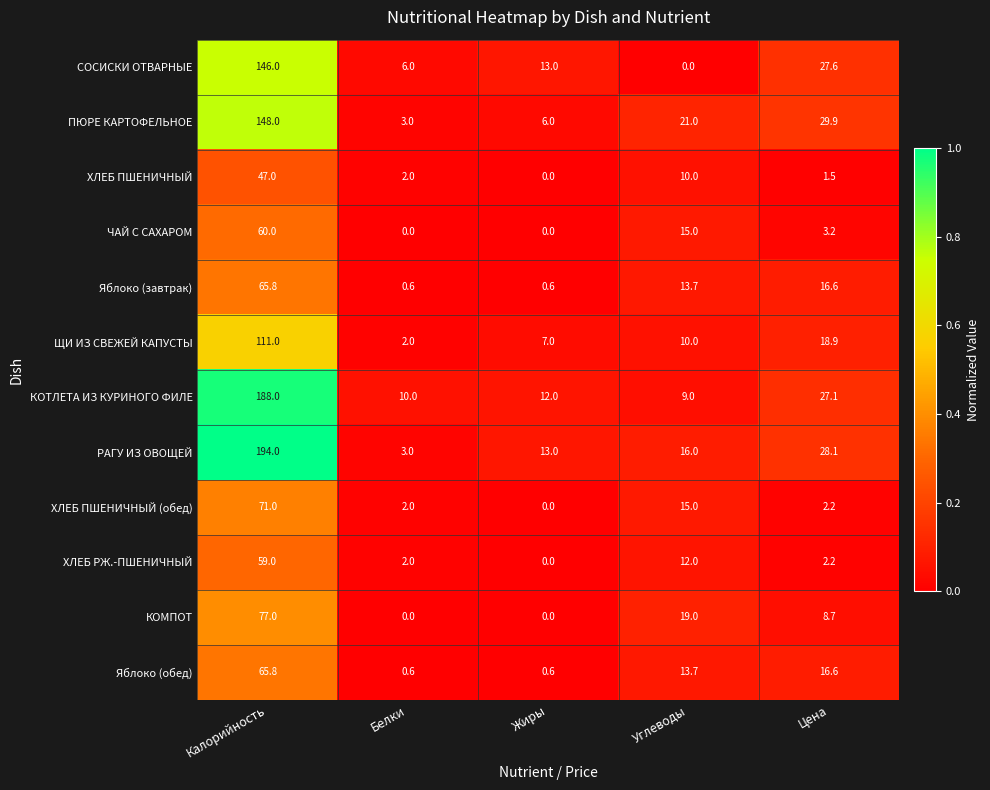

The ХЛЕБ РЖ.-ПШЕНИЧНЫЙ series shows 2.6 at Белки. True or false?

False